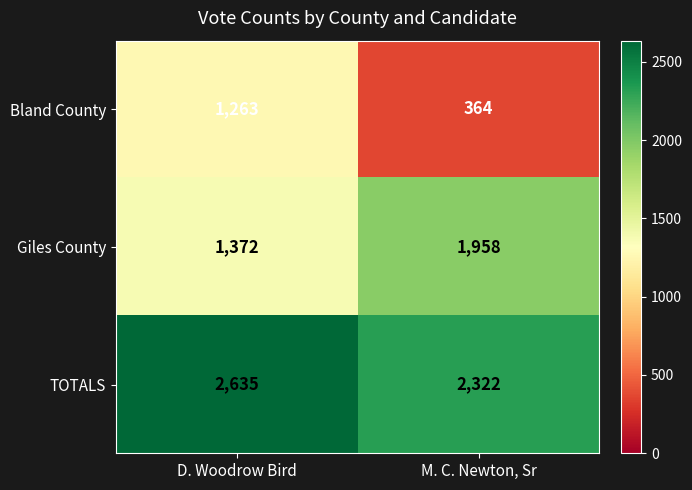

Is the value of Giles County at M. C. Newton, Sr greater than the value of Bland County at D. Woodrow Bird?

Yes